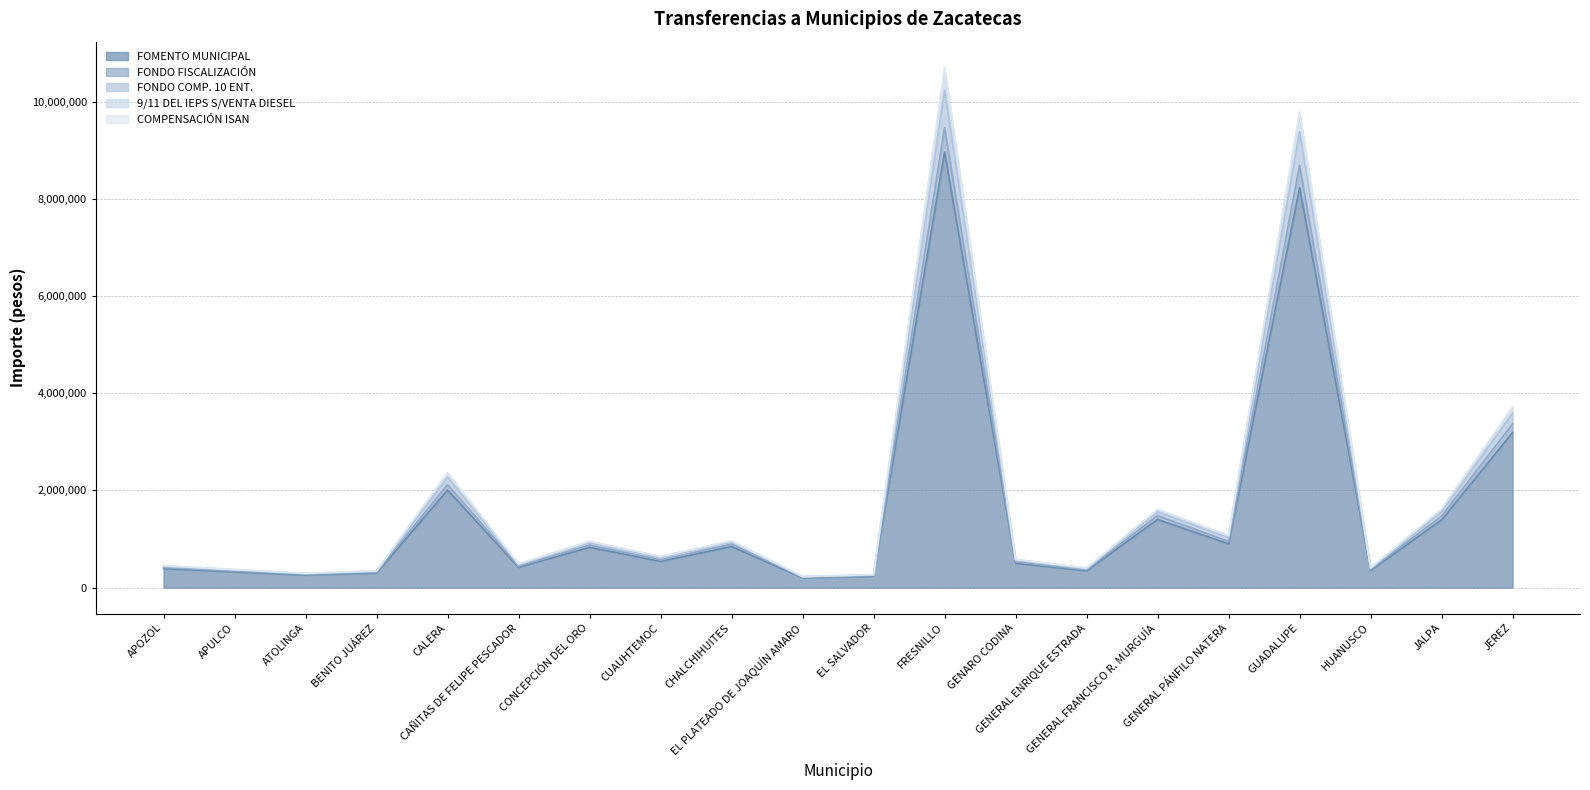

In FONDO COMP. 10 ENT., how many points are higher than both neighbors (excluding endpoints)?

6